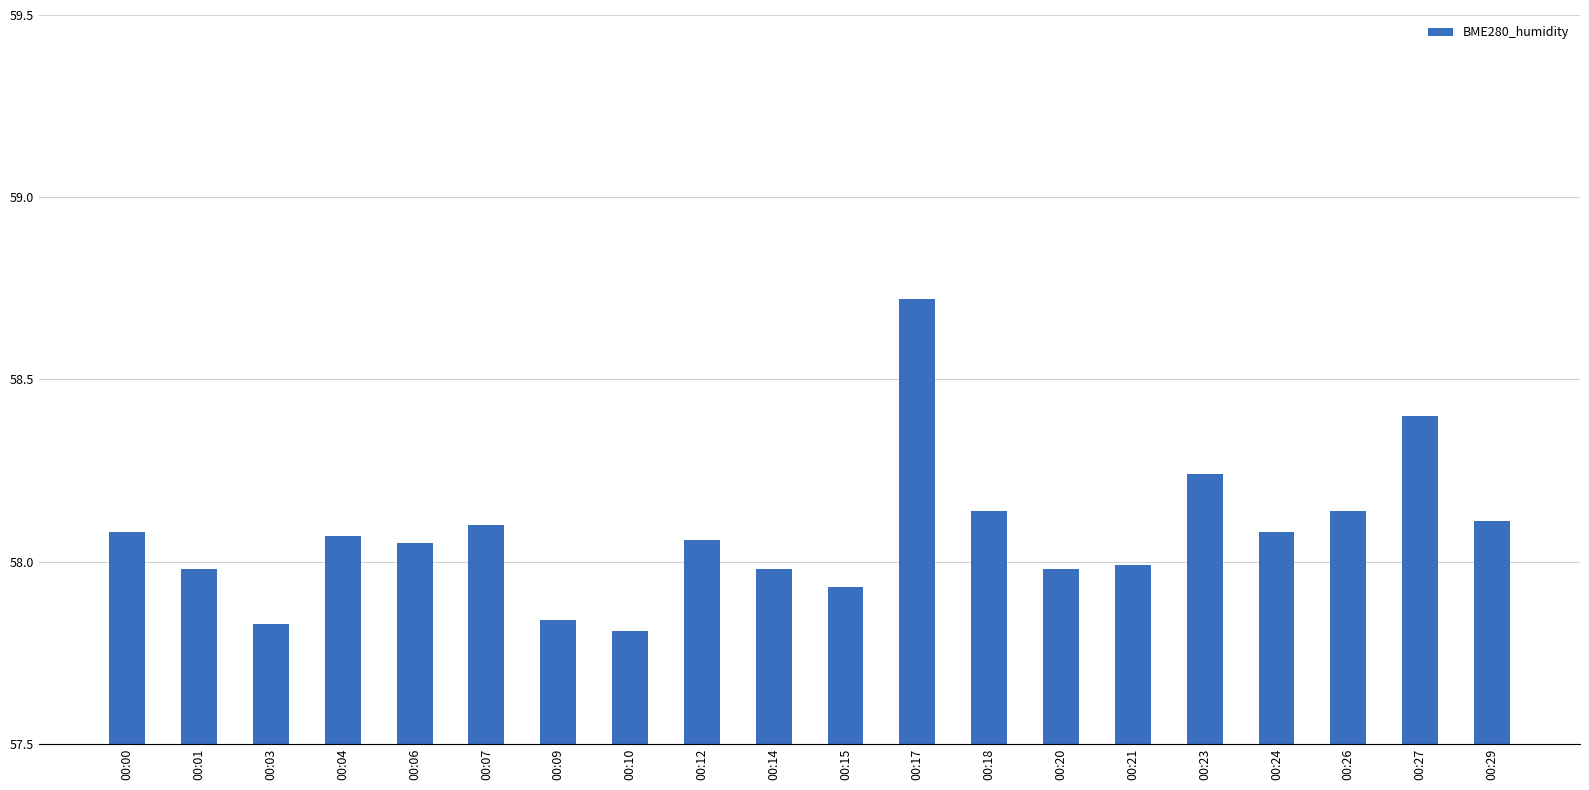

What is the maximum value shown in the chart?

58.7